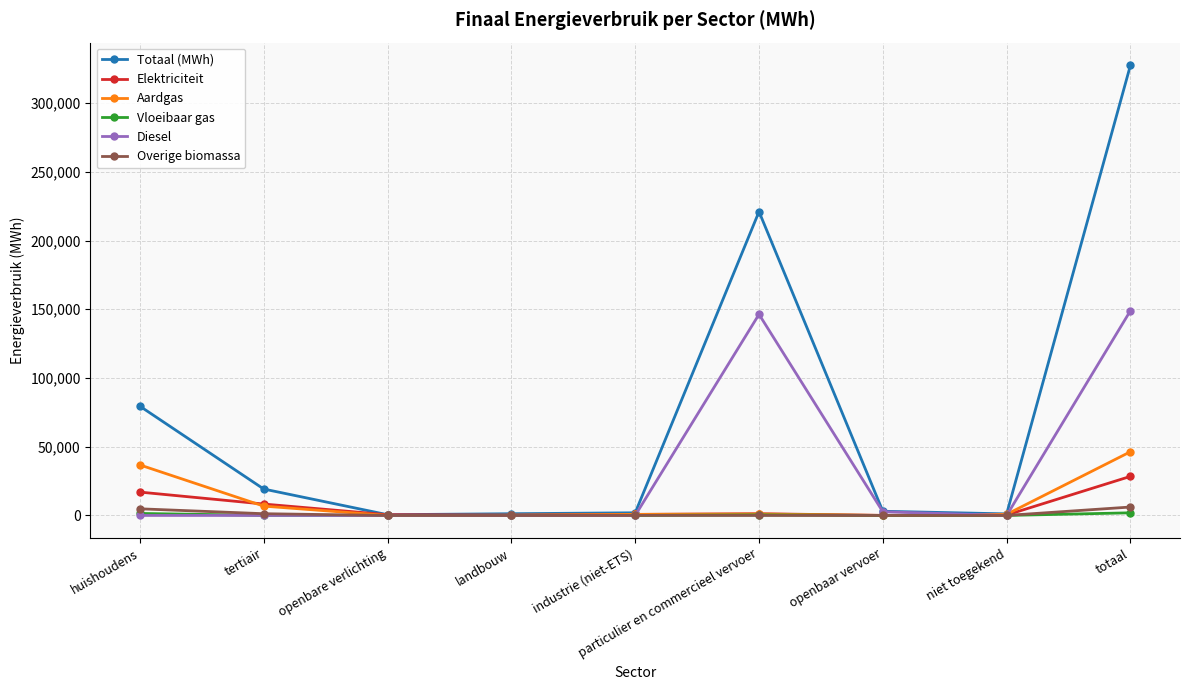

How many values in the Aardgas series are below 834?

4